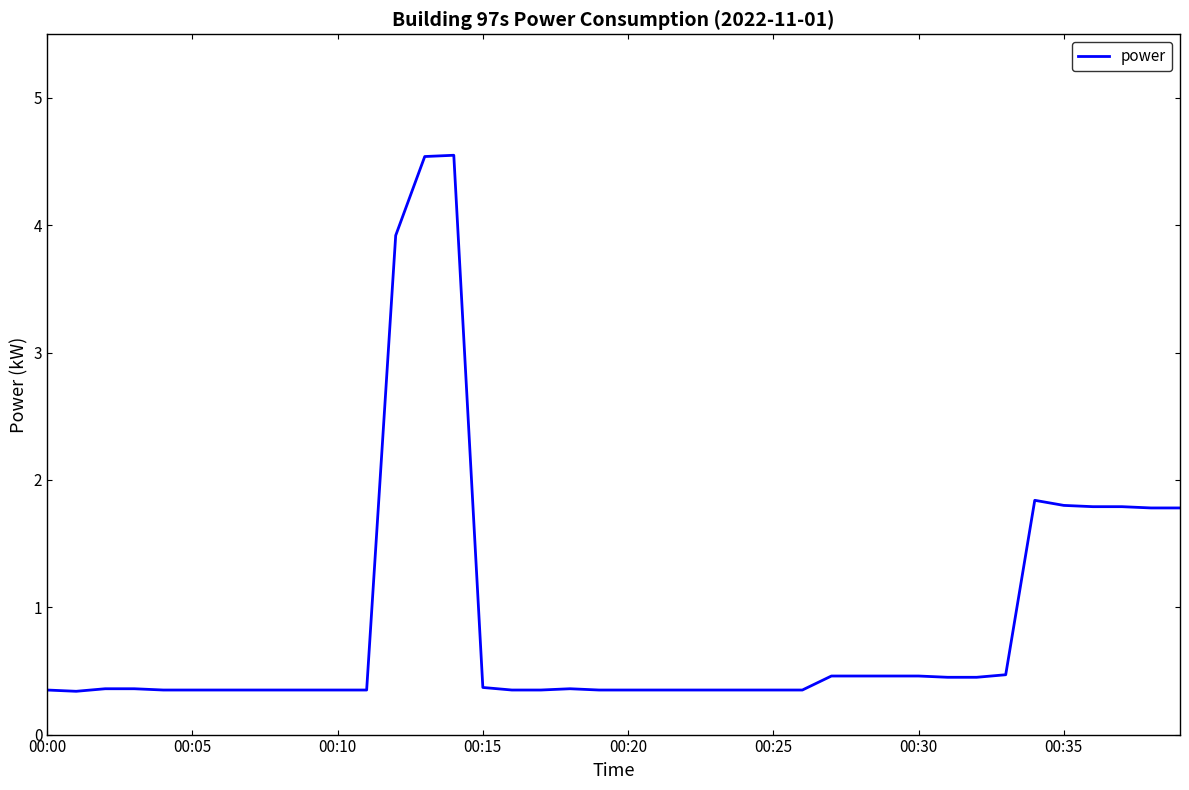

What is the difference between the maximum and minimum values?

4.2